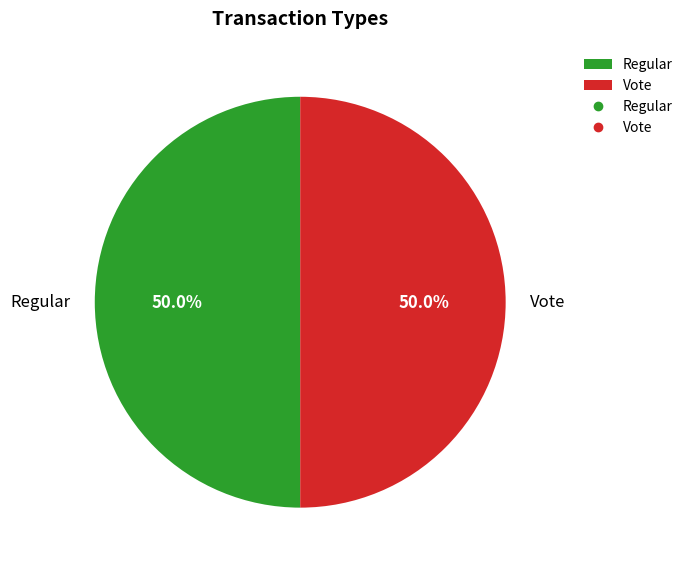

How many slices are in this pie chart?

2